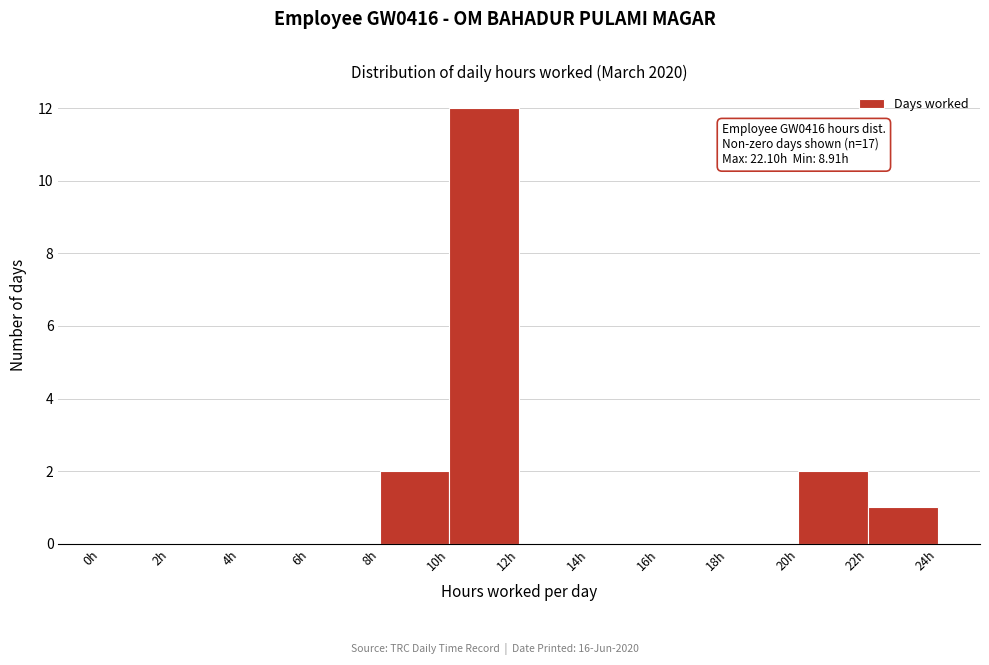

Which range on the x-axis has the tallest bar?

10 to 12